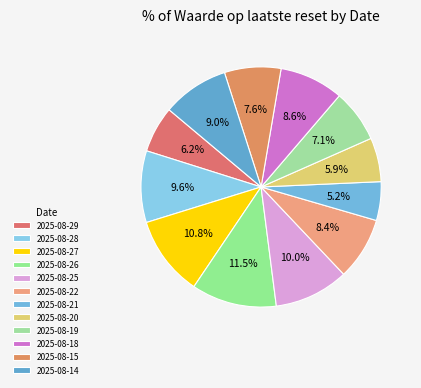

What percentage do 2025-08-26 and 2025-08-21 together represent?

16.7%